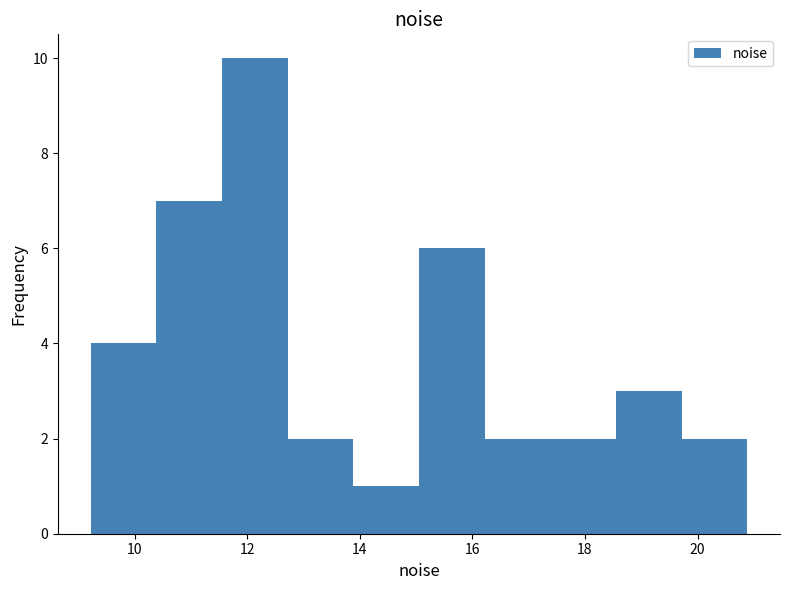

How tall is the bar that spans 10.4 to 11.6 on the x-axis? Neither the bar edges nor the heights are printed on the chart, so give them approximately, as read against the axes.

7